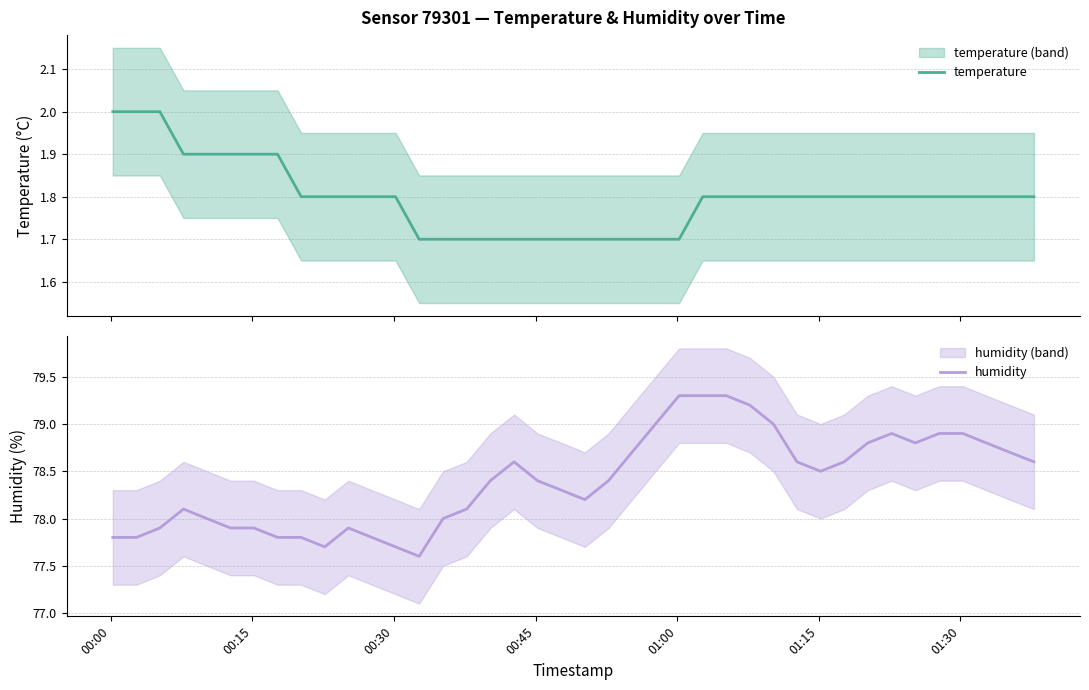

What are all the series names shown in the legend?

temperature, humidity